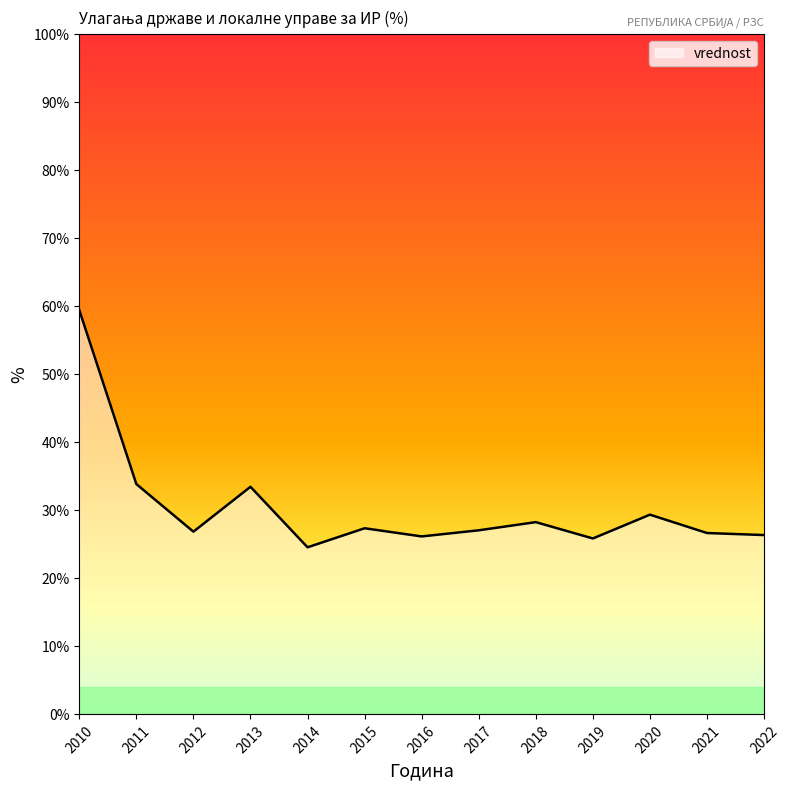

Approximately how many times larger is the value at 2021 compared to 2014?

1.1